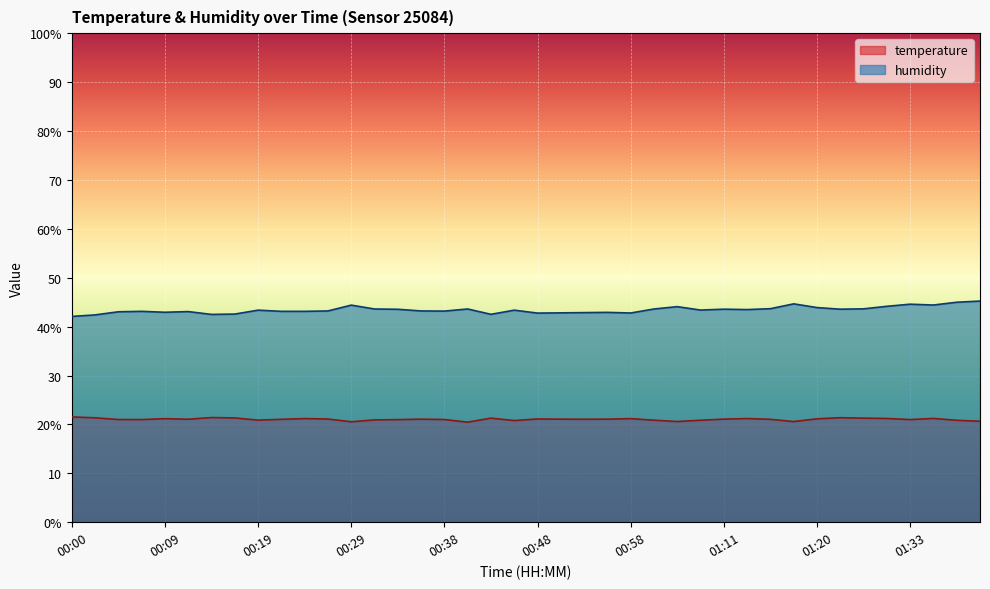

Which series has the widest spread of values?

humidity